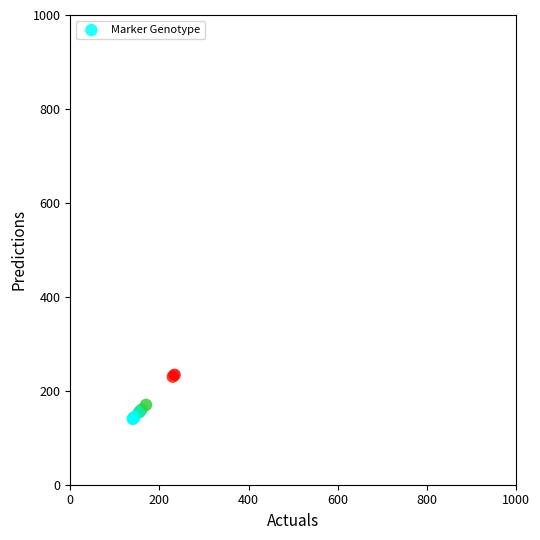

What Y value in the scatter plot is closest to 187?

170